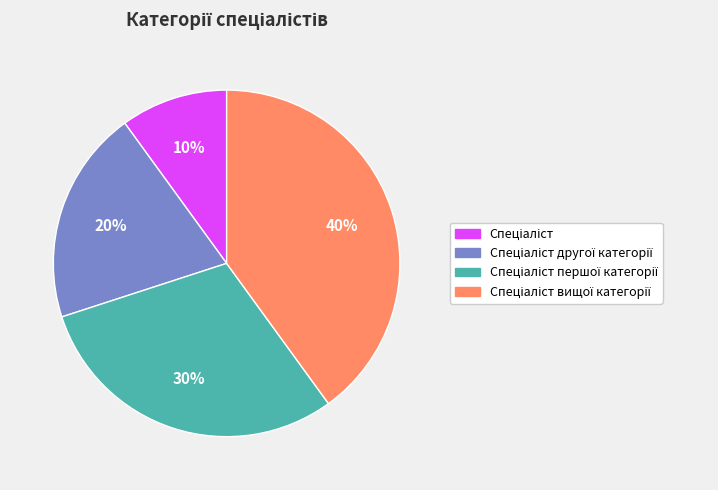

Does any single category account for the majority?

No